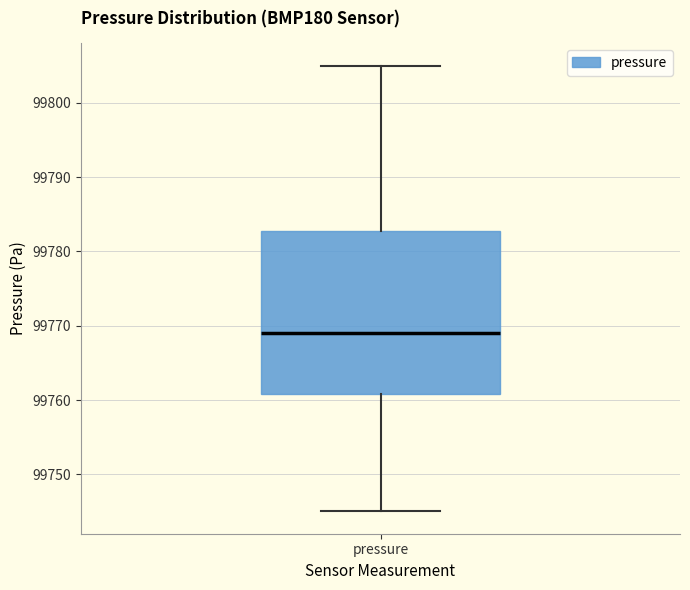

Read this box plot against the y-axis: the position of the median line, the range covered by the box, and the ends of both whiskers. The values are not printed on the chart, so give them approximately, as read against the axis.

median 99769, box 99761 to 99783, whiskers 99745 to 99805